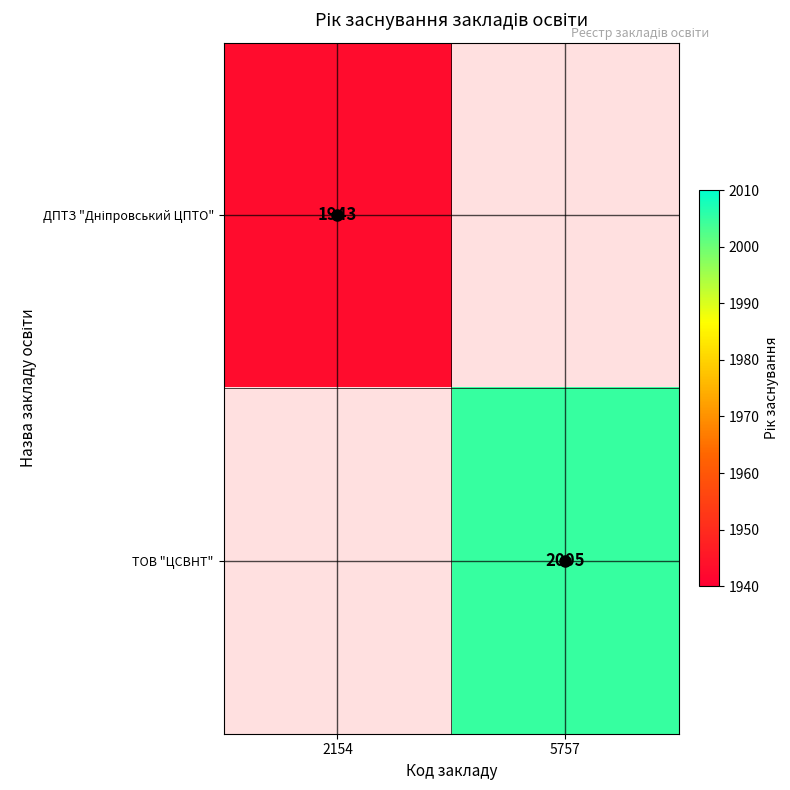

The ТОВ "ЦСВНТ" series shows 3133.1 at 5757. True or false?

False